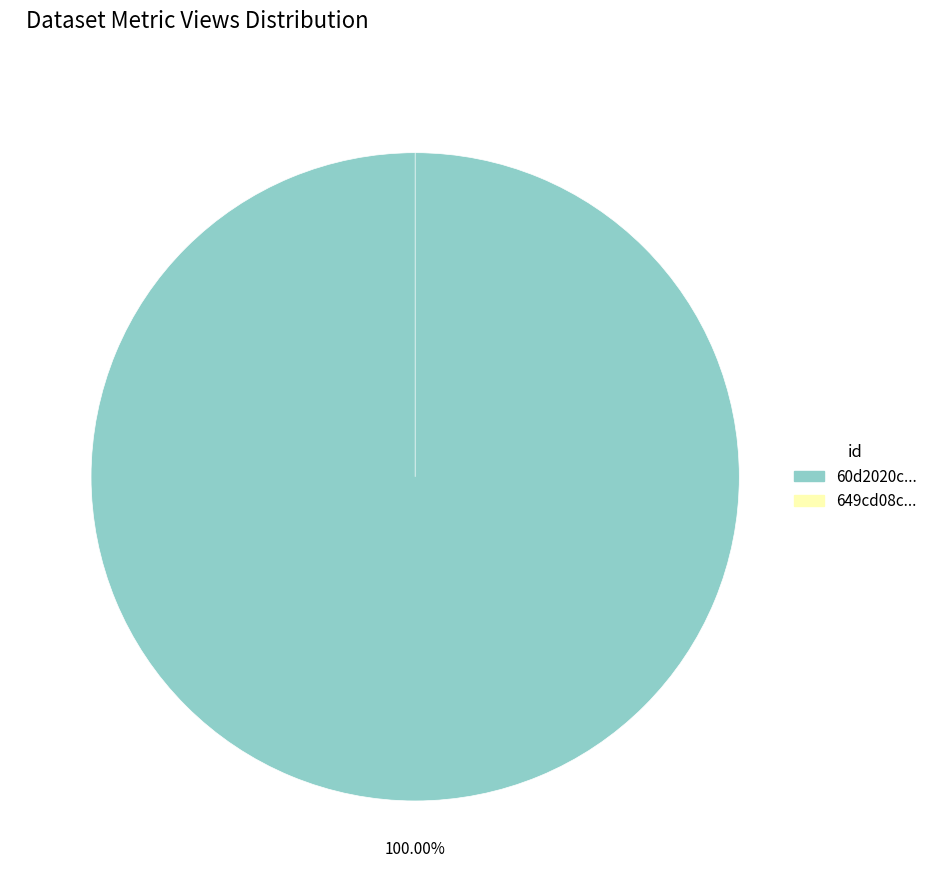

How many slices are in this pie chart?

2